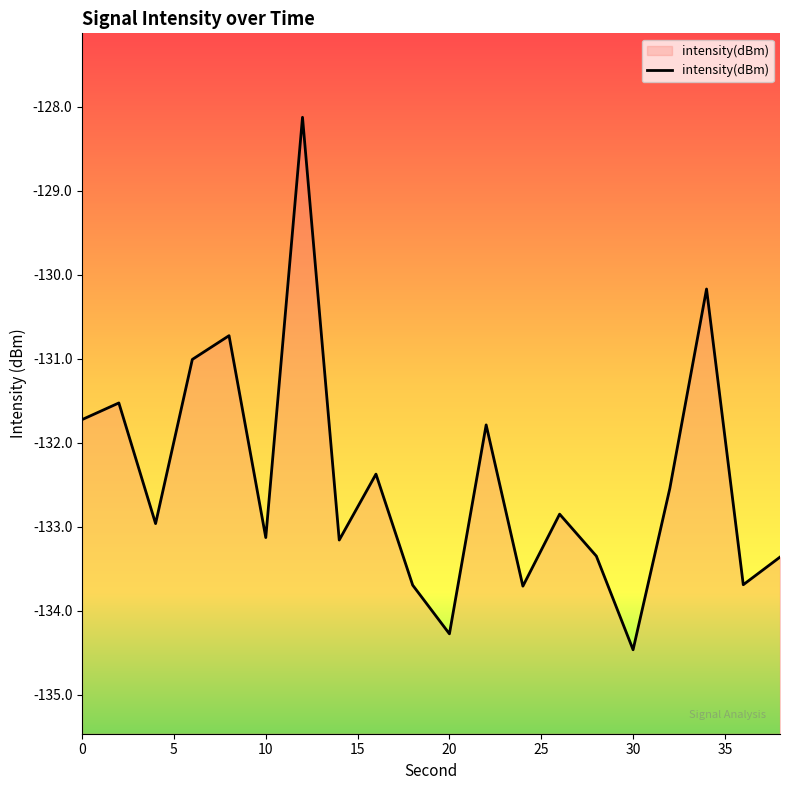

At which category does the chart reach its minimum across all series?

30